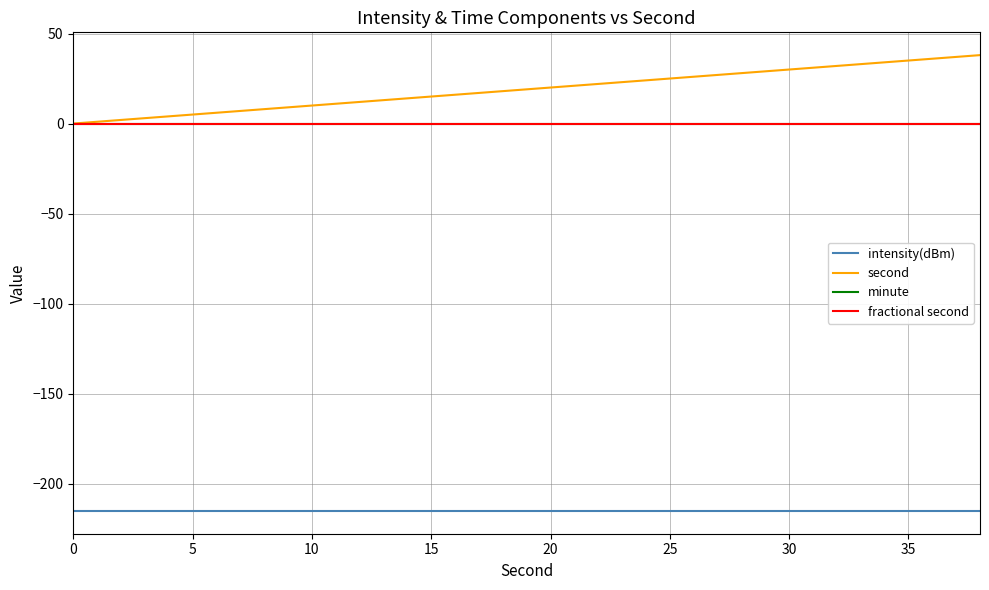

What is the value of the second point at the 5th from the left?

8.0